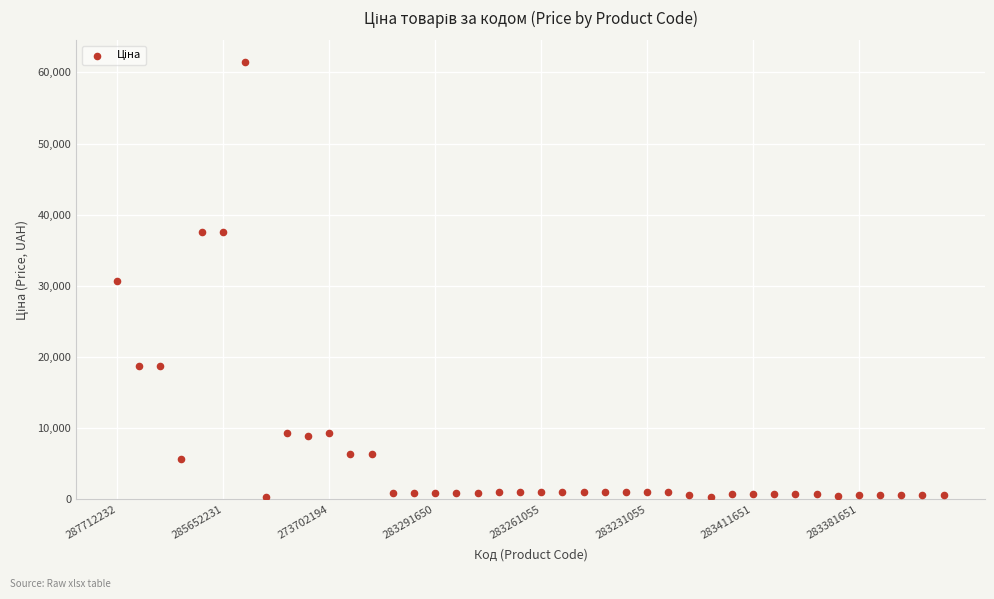

What is the range of Y values (max minus min)?

61074.4